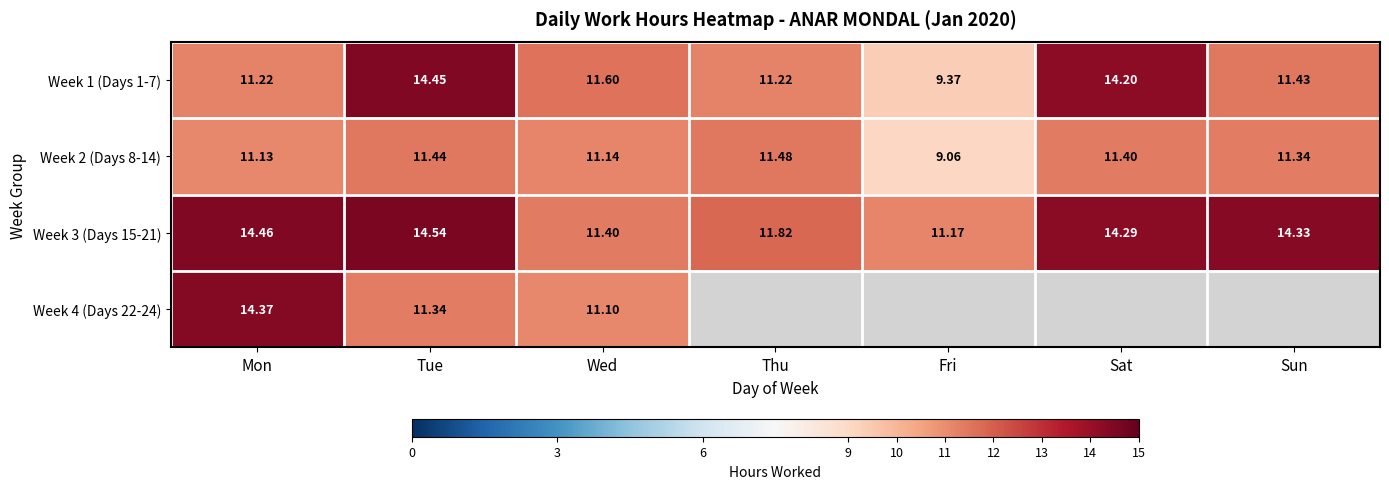

At which category is the sum across all series the highest?

Tue